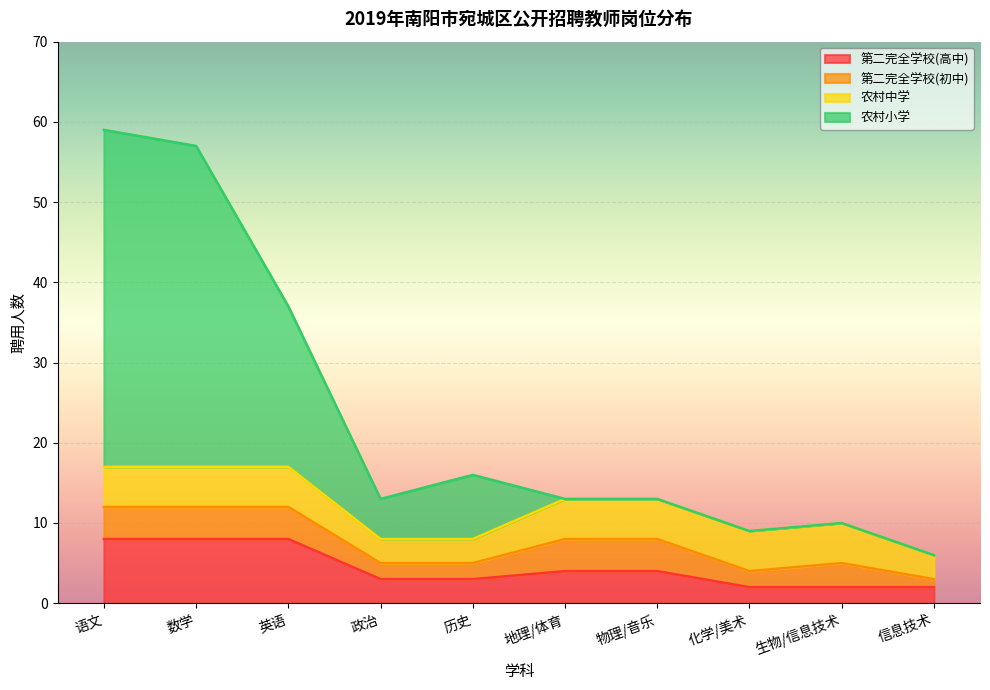

What is the approximate value of 第二完全学校(高中) at 历史?

3